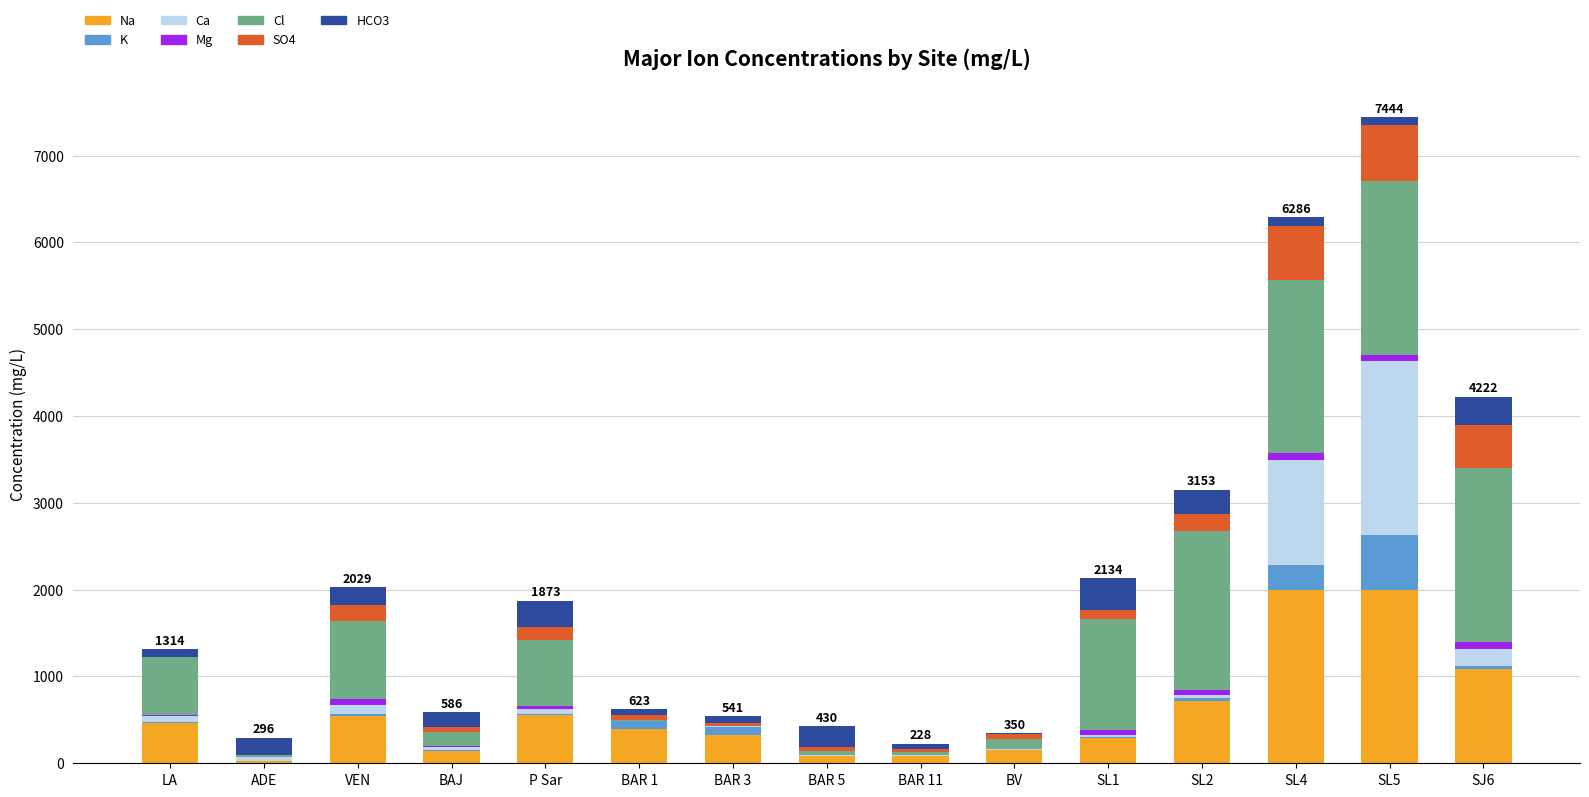

At which category is the sum across all series the highest?

SL5